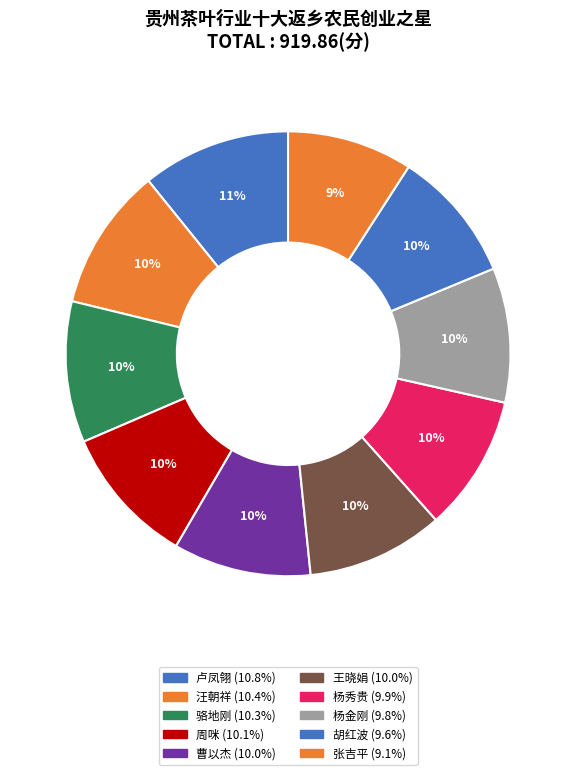

Approximately how many times larger is the value at 张吉平 compared to 卢凤翎?

0.8